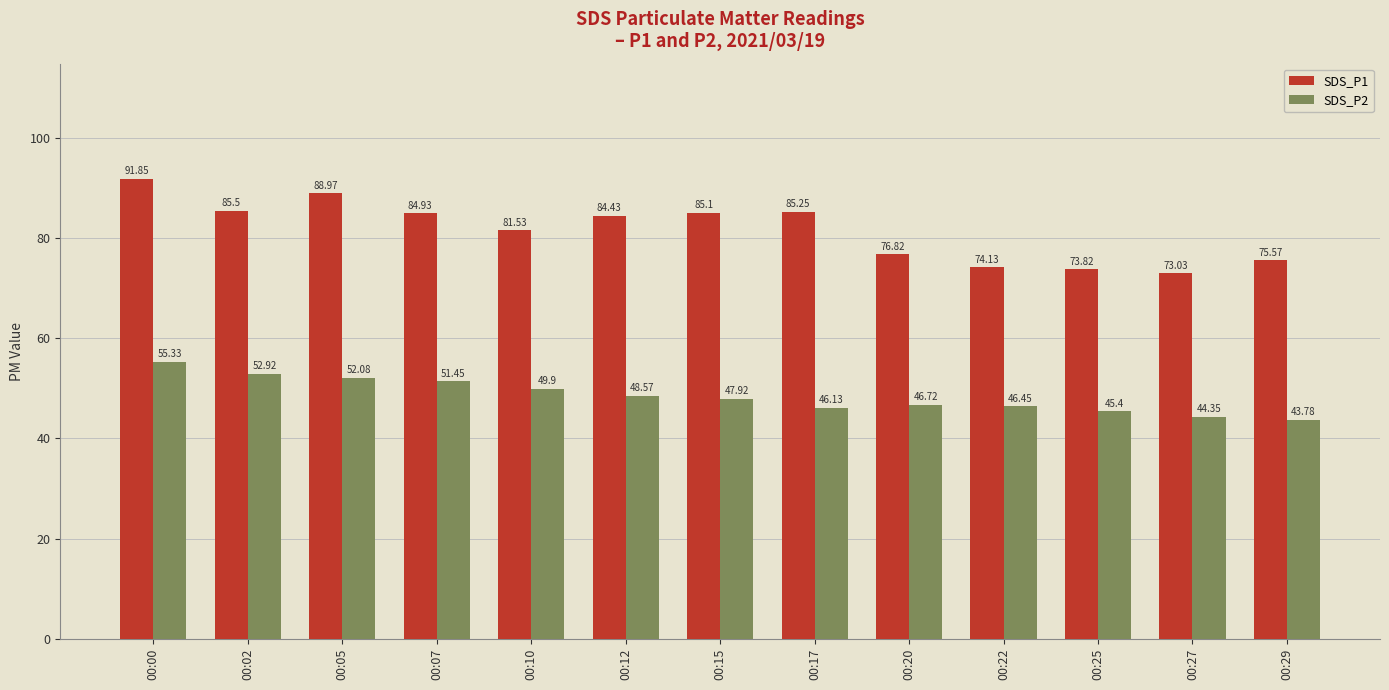

List the labels in order of SDS_P1 value, largest first.

00:00, 00:05, 00:02, 00:17, 00:15, 00:07, 00:12, 00:10, 00:20, 00:29, 00:22, 00:25, 00:27